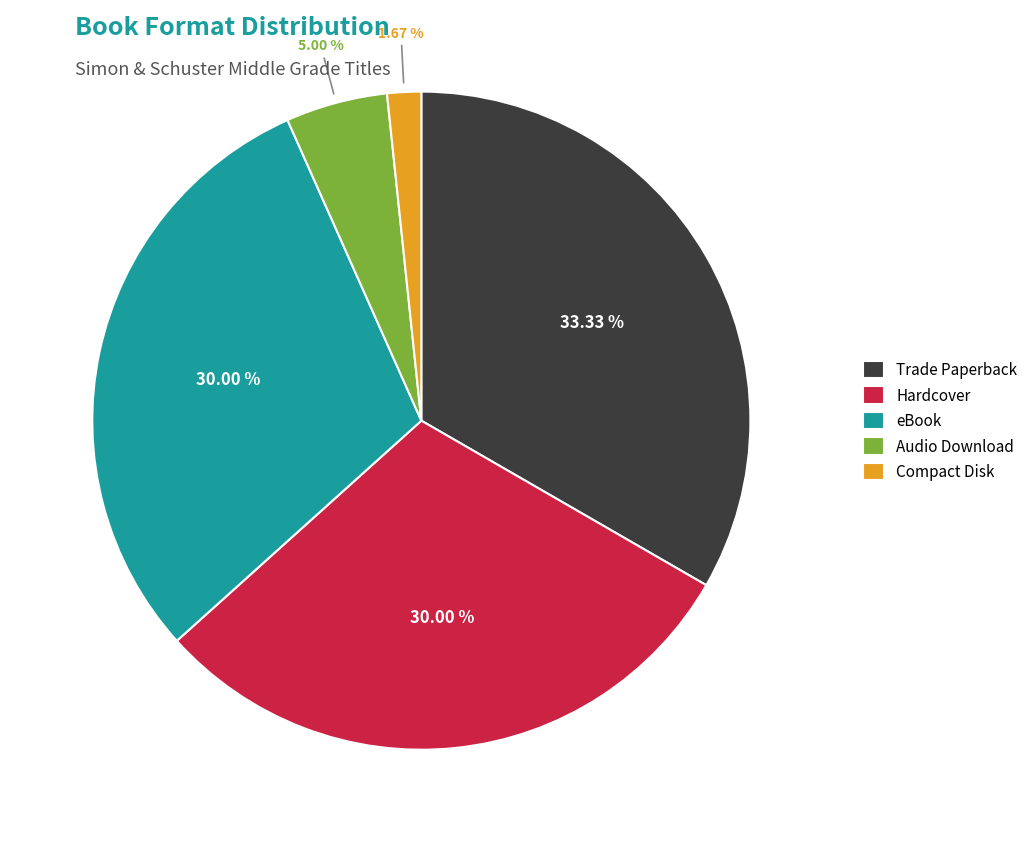

What percentage is NOT represented by Audio Download?

95.0%